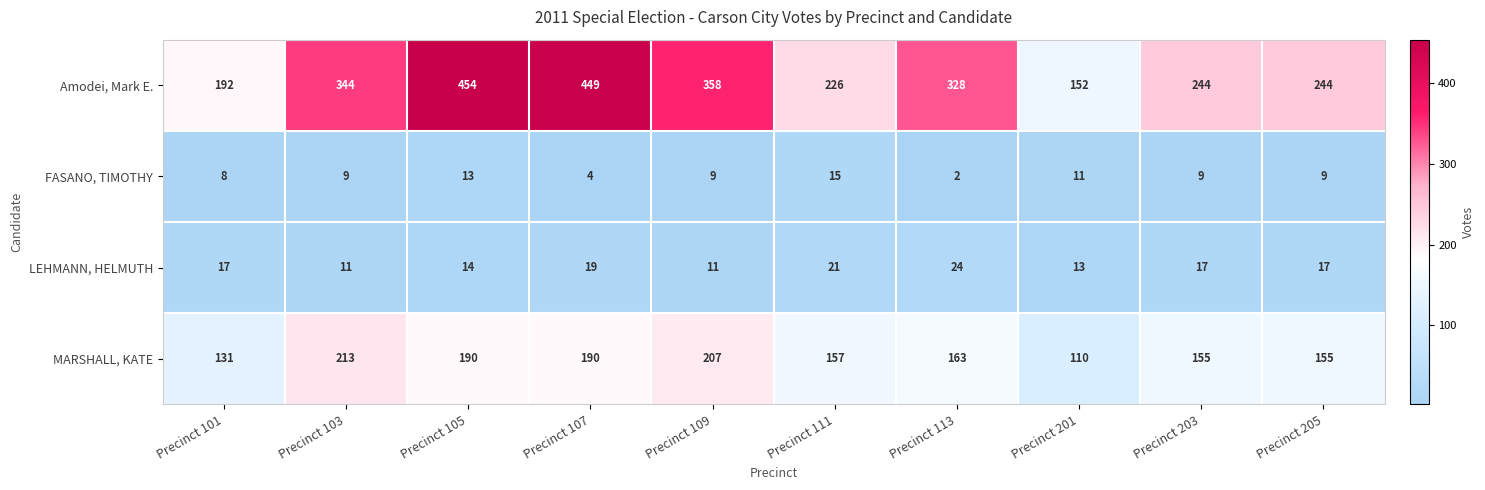

What is the smallest value displayed?

2